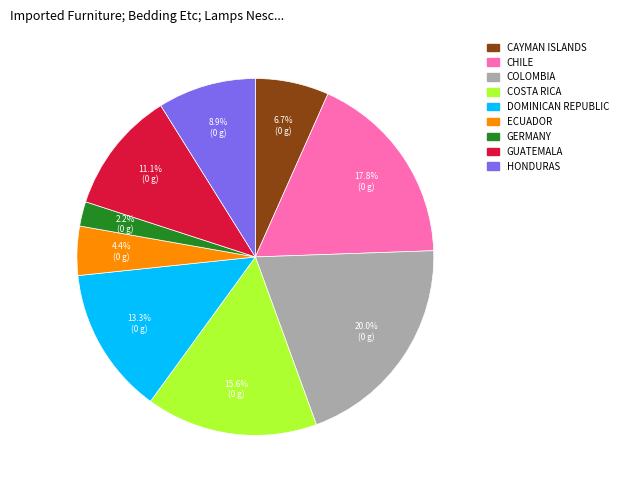

Count the number of slices in the pie.

9